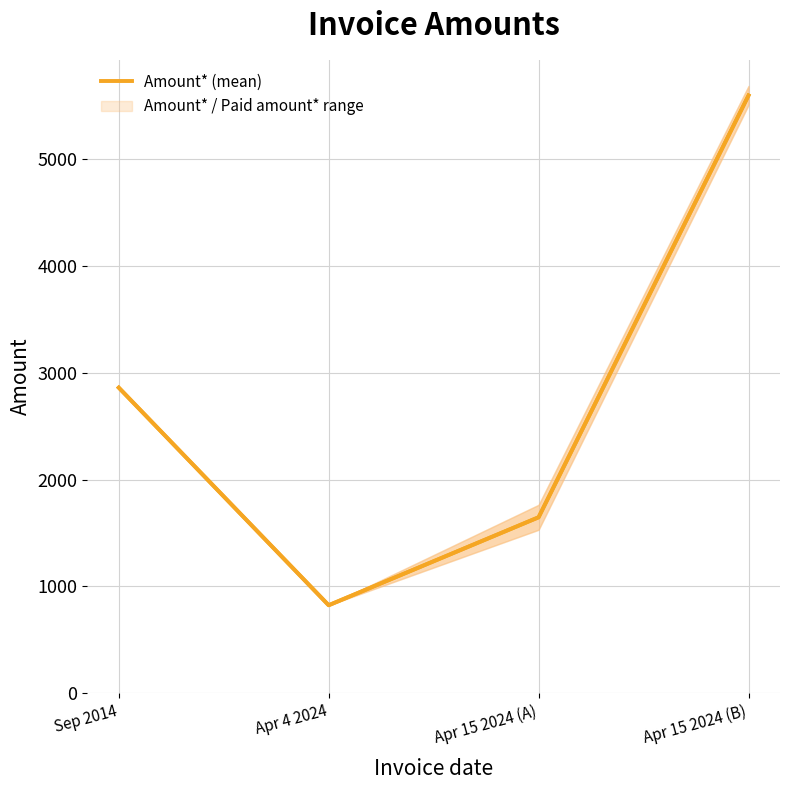

What is the approximate value at Apr 4 2024?

823.9